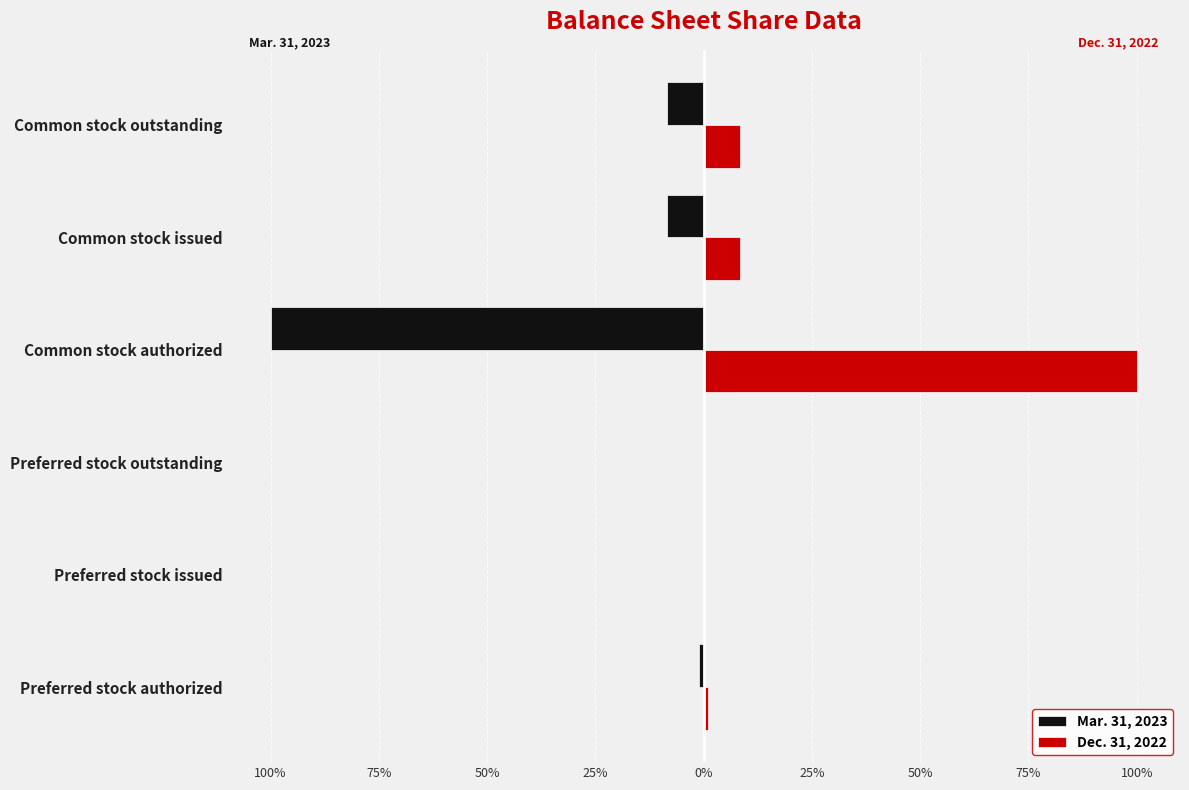

What are all the series names shown in the legend?

Mar. 31, 2023, Dec. 31, 2022